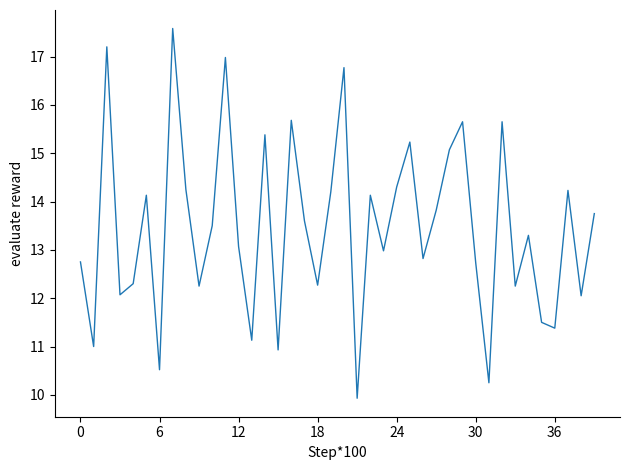

What is the maximum value shown in the chart?

17.6